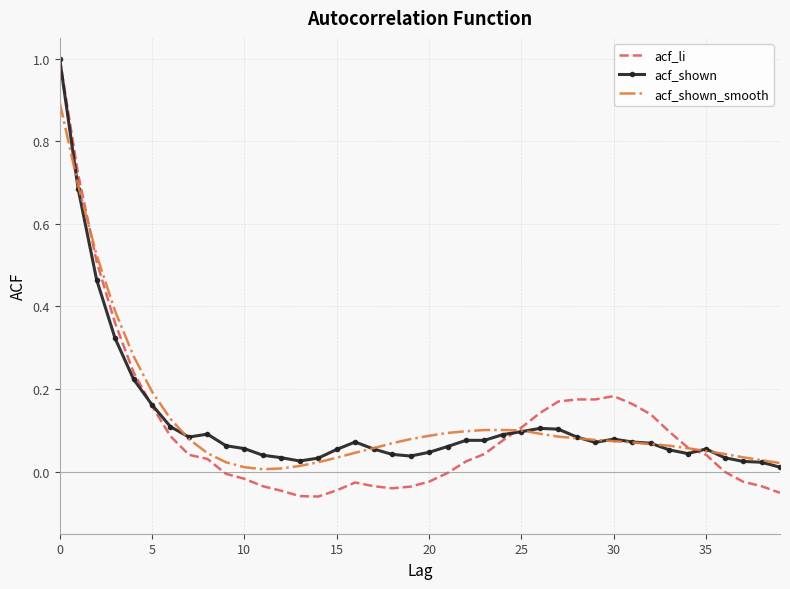

Which series has the largest range (max minus min)?

acf_li